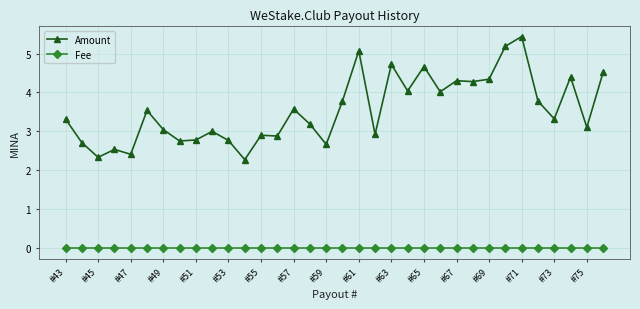

True or false: Amount has more than 1 points higher than both neighbors.

True